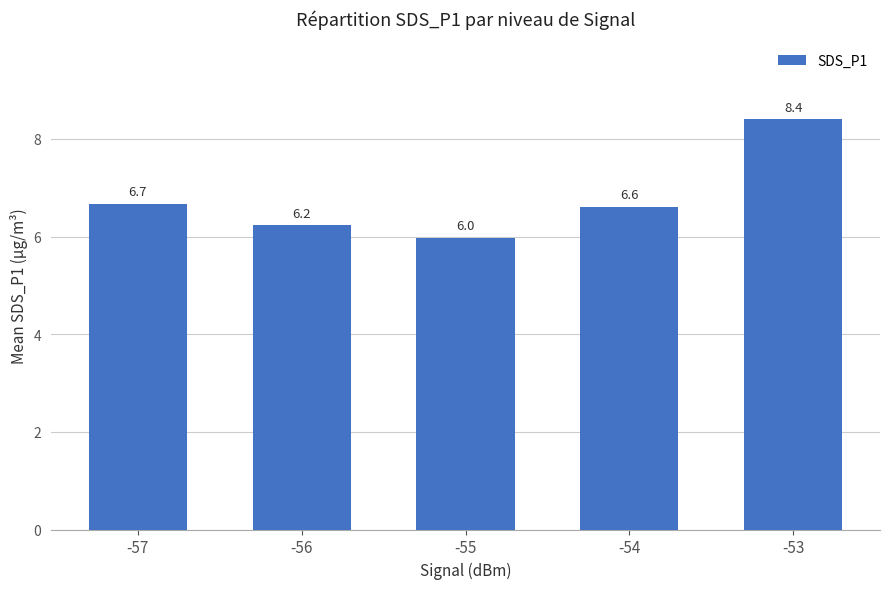

Reading right to left, transcribe all the data shown in this chart.

-53=8.4	-54=6.6	-55=6.0	-56=6.2	-57=6.7